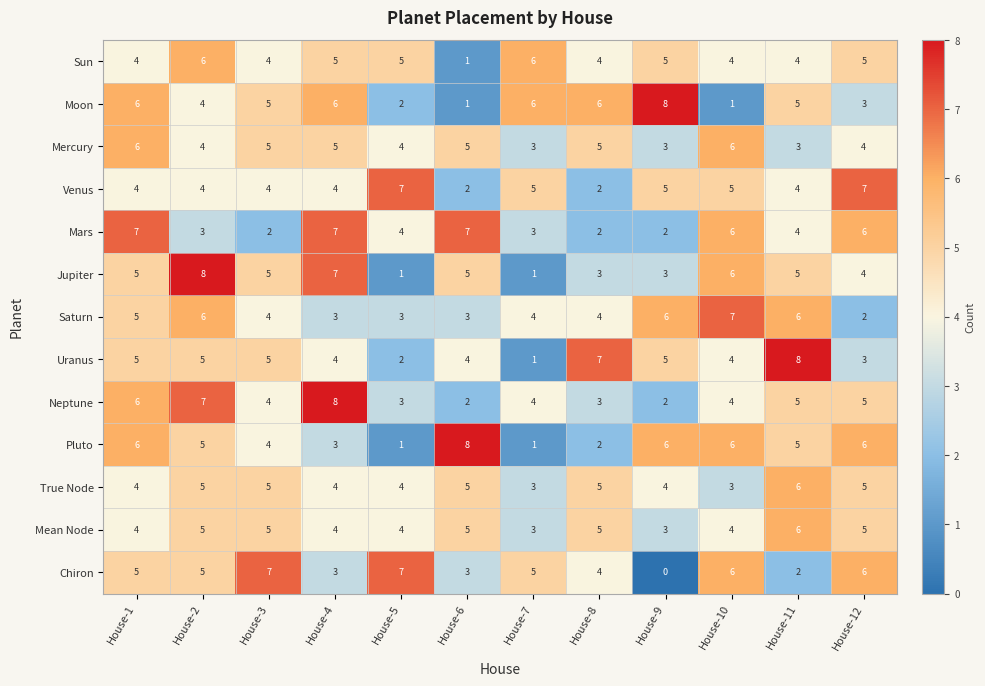

The value of Moon at House-5 is 1. True or false?

False